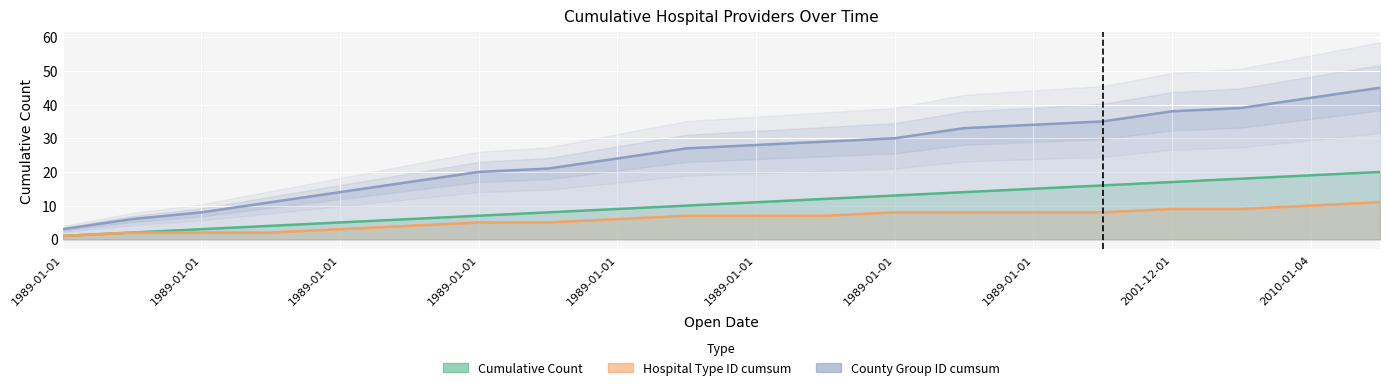

At which category does the chart reach its minimum across all series?

1989-01-01